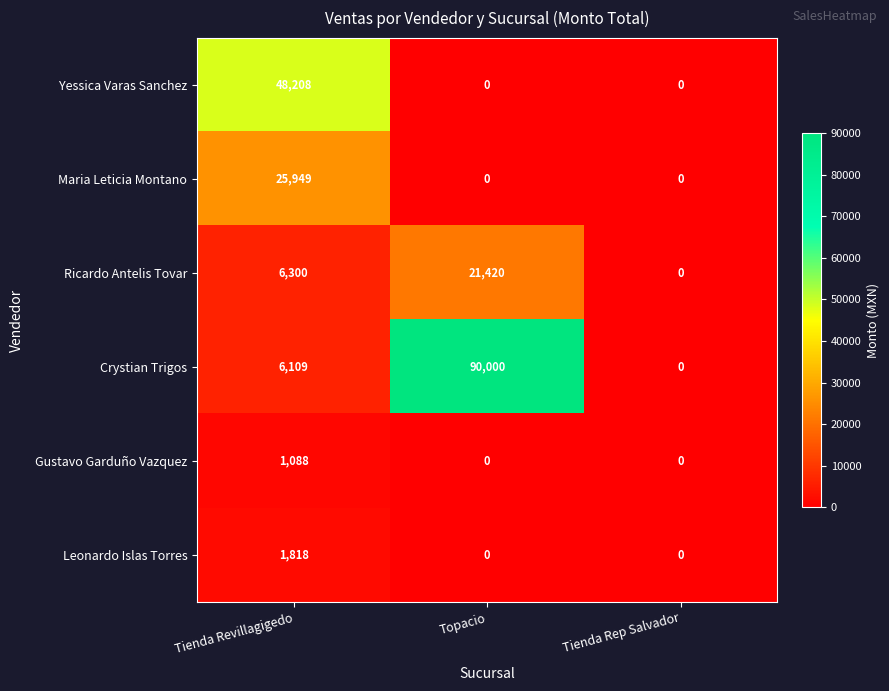

What is the sum of all Leonardo Islas Torres values?

1818